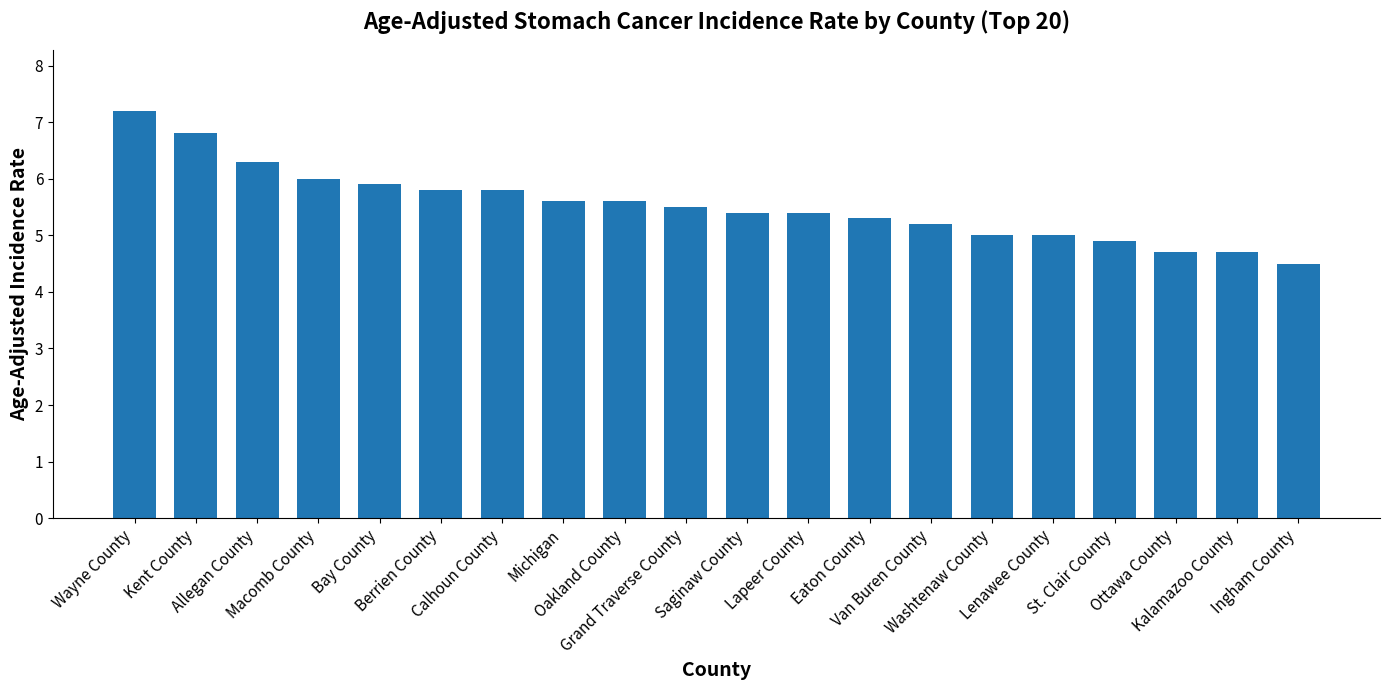

Reading left to right, list all the values displayed in this chart.

Wayne County=7.2	Kent County=6.8	Allegan County=6.3	Macomb County=6.0	Bay County=5.9	Berrien County=5.8	Calhoun County=5.8	Michigan=5.6	Oakland County=5.6	Grand Traverse County=5.5	Saginaw County=5.4	Lapeer County=5.4	Eaton County=5.3	Van Buren County=5.2	Washtenaw County=5.0	Lenawee County=5.0	St. Clair County=4.9	Ottawa County=4.7	Kalamazoo County=4.7	Ingham County=4.5